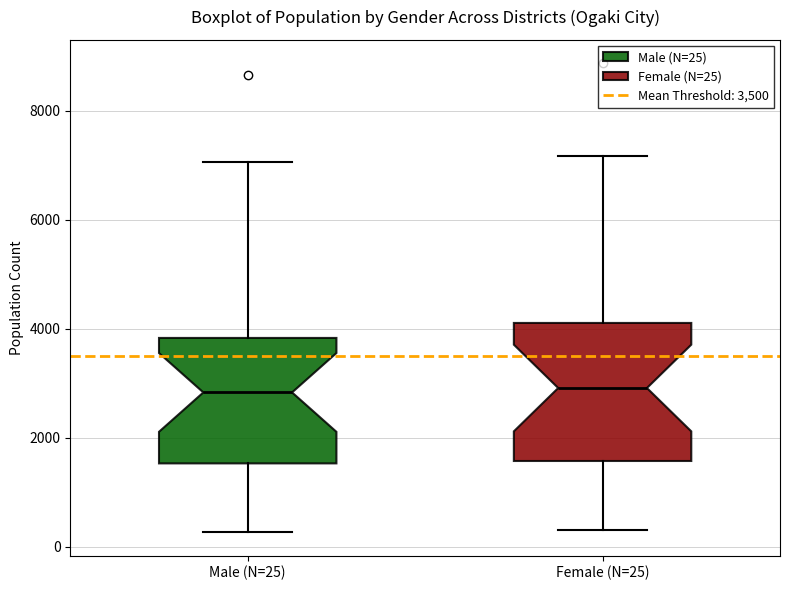

Comparing the boxes themselves (not the whiskers), which one is the tallest?

Female (N=25)